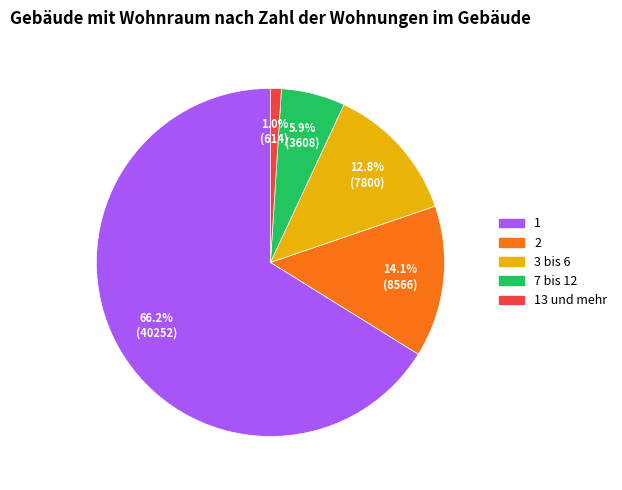

Is there a majority slice in this chart?

Yes